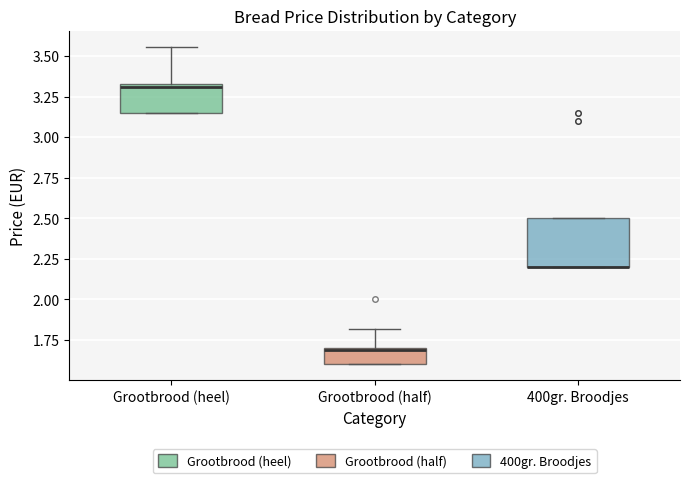

Where is the lower edge of the box for 400gr. Broodjes on the y-axis? The values are not printed on the chart, so give them approximately, as read against the axis.

2.20